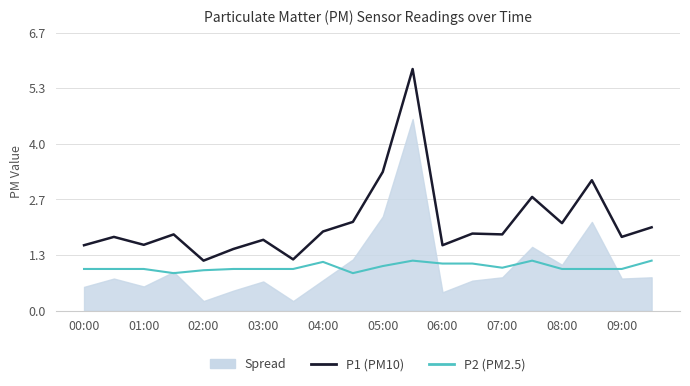

Is it true that P1 equals 1.1 at 19?

False